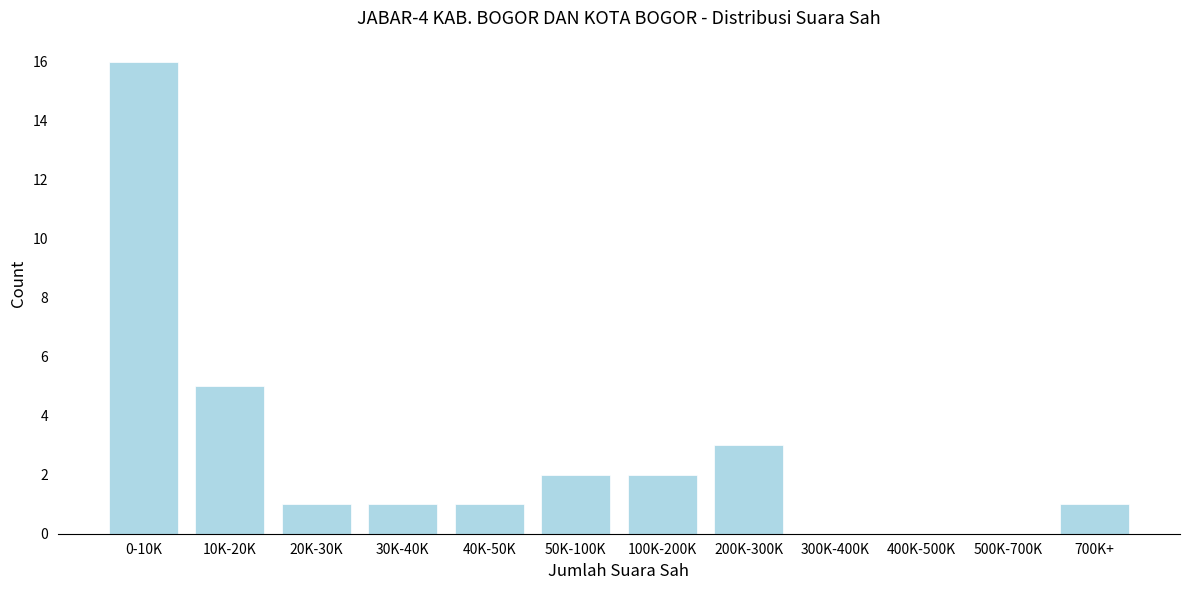

Reading left to right, extract all data points from this chart.

0-10K=16	10K-20K=5	20K-30K=1	30K-40K=1	40K-50K=1	50K-100K=2	100K-200K=2	200K-300K=3	300K-400K=0	400K-500K=0	500K-700K=0	700K+=1